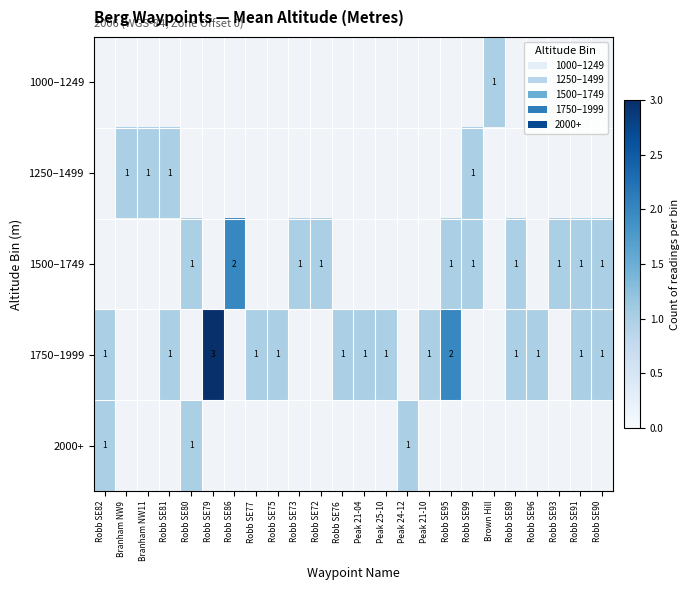

Is it true that 1750–1999 equals 1 at Peak 21-04?

True